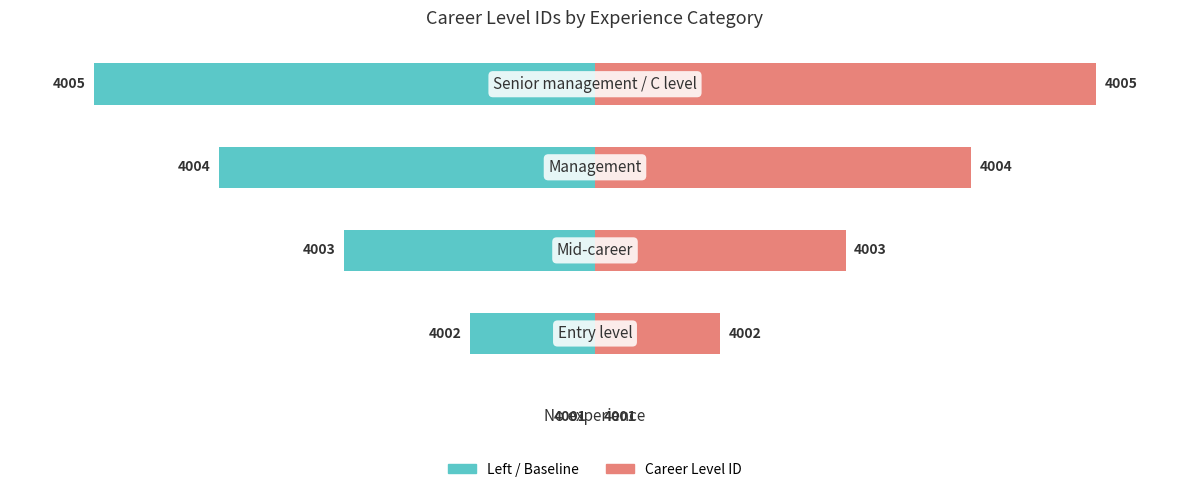

How many bars are there in total?

10